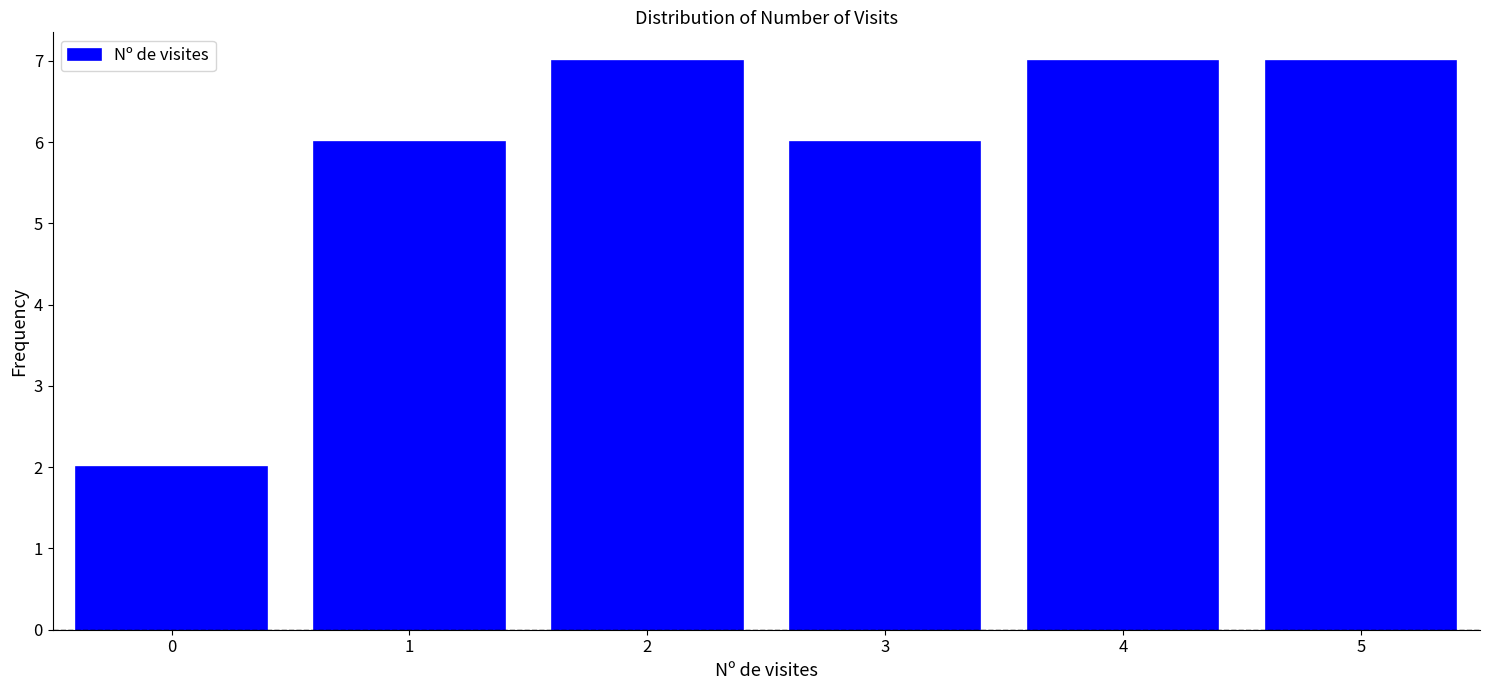

How tall is the bar that spans 2.5 to 3.5 on the x-axis? The values are not printed on the chart, so give them approximately, as read against the axis.

6